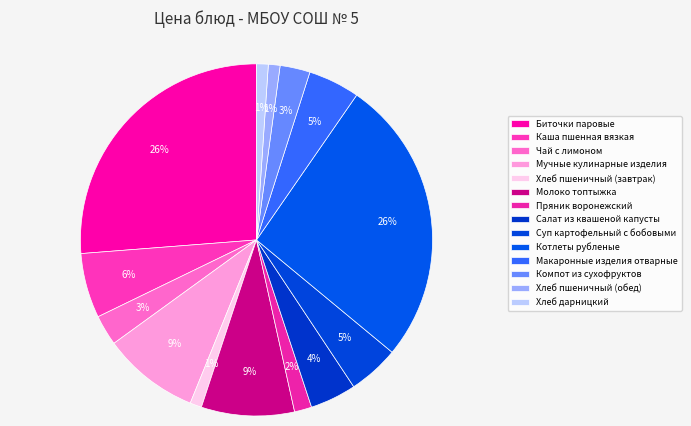

Approximately how many times larger is the value at Пряник воронежский compared to Компот из сухофруктов?

0.6